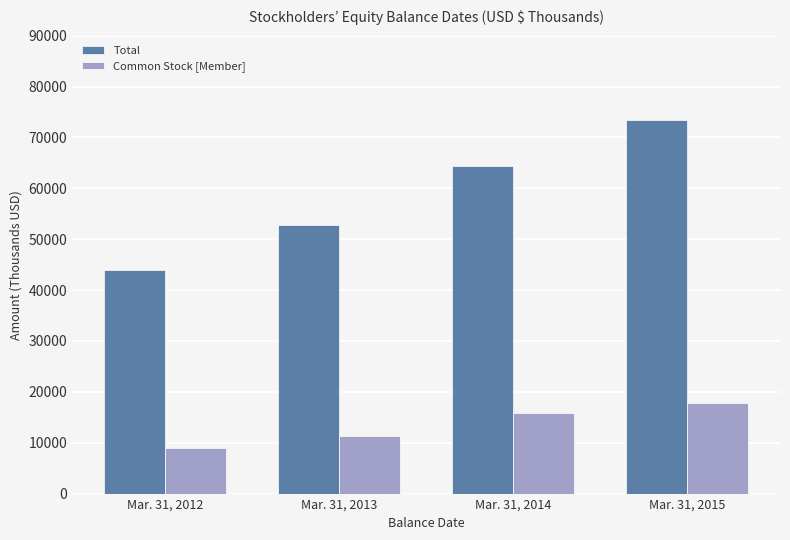

Which series has the largest total across all categories?

Total